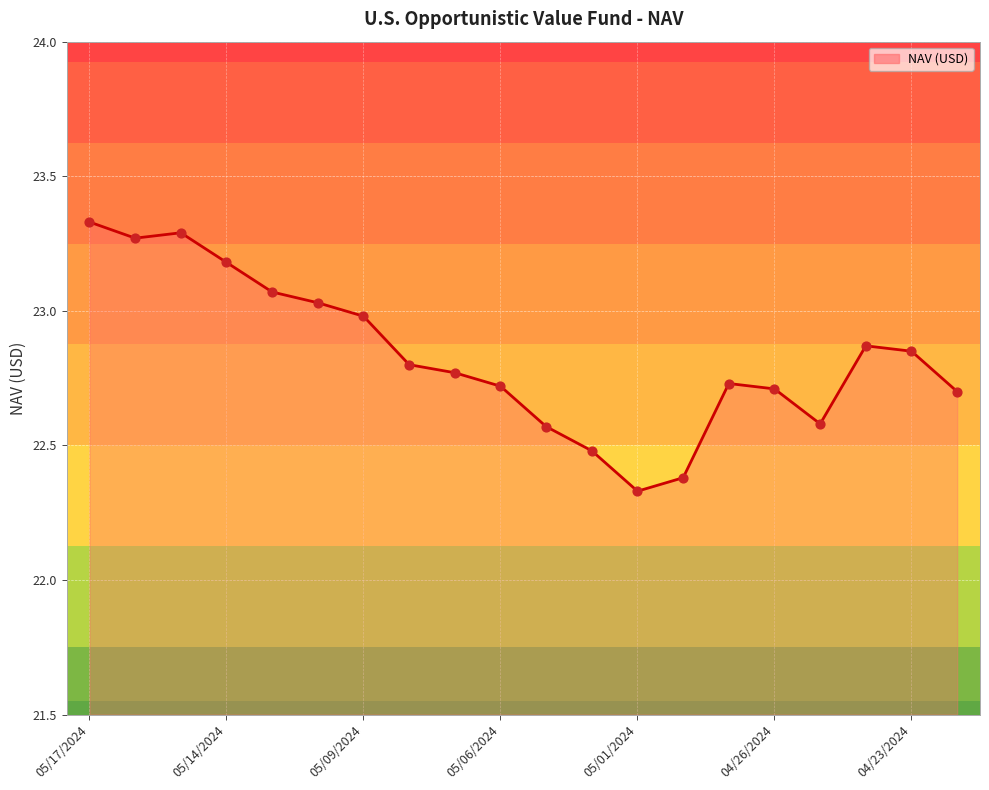

What is the difference between the maximum and minimum values?

1.0